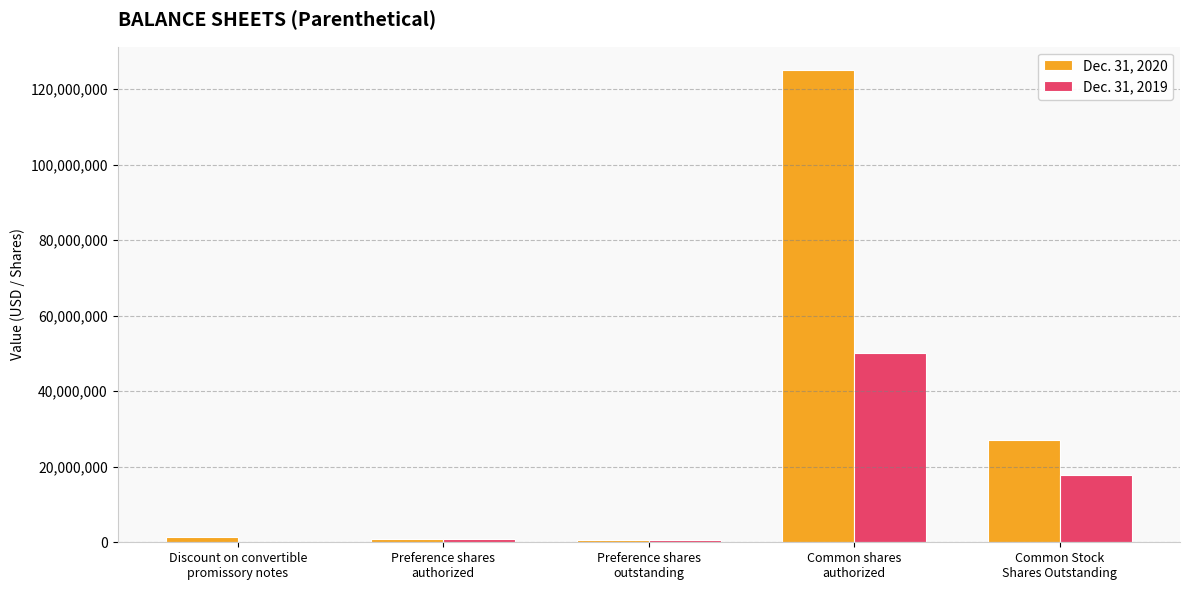

What are all the series names shown in the legend?

Dec. 31, 2020, Dec. 31, 2019